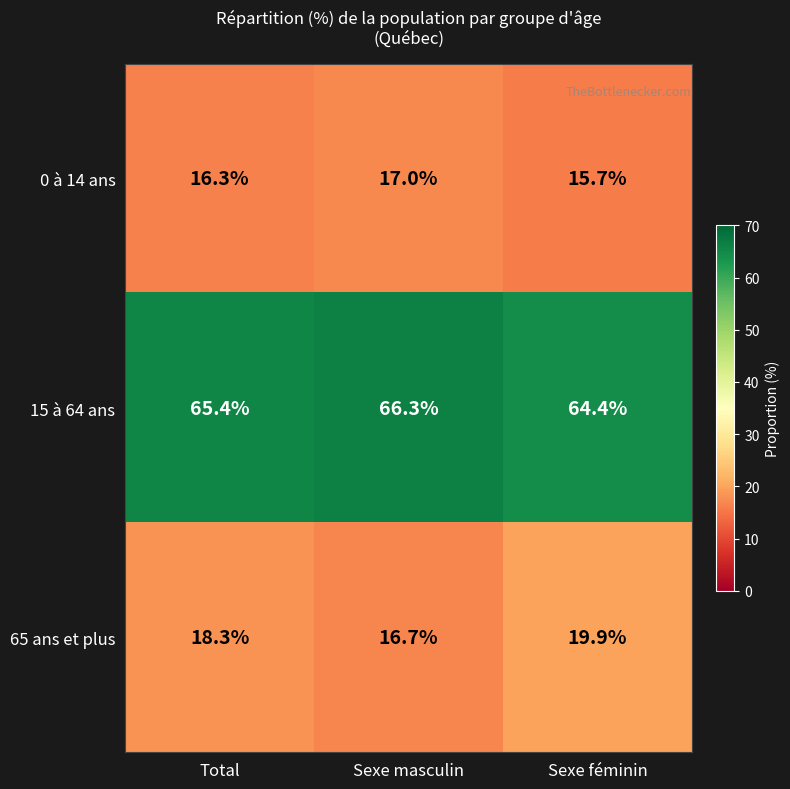

Read the 0 à 14 ans value at Sexe masculin.

17.0